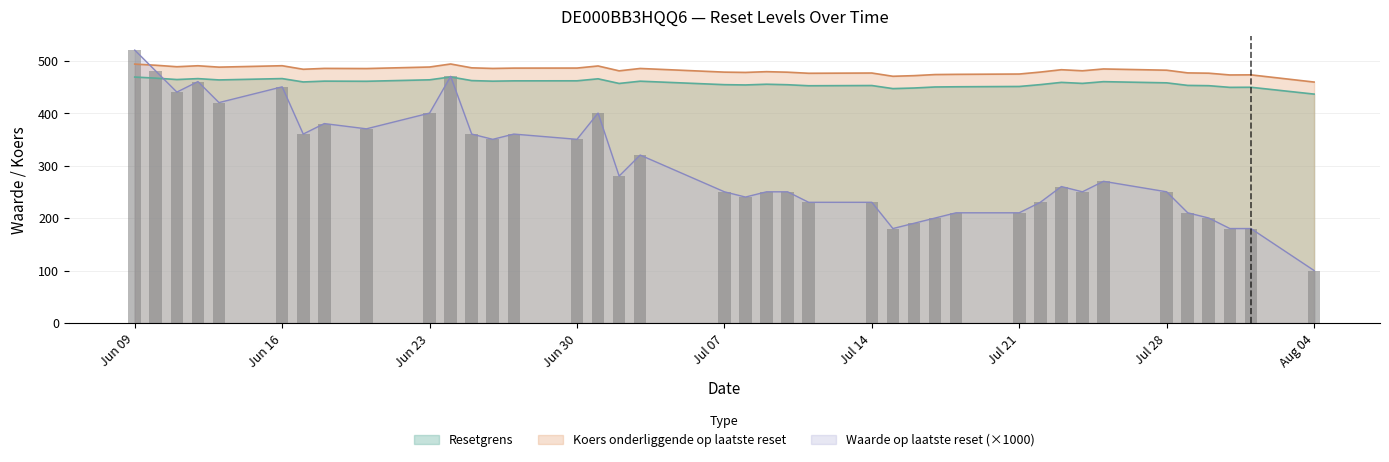

Is it true that Waarde op laatste reset equals 283.7 at 2025-07-29?

False